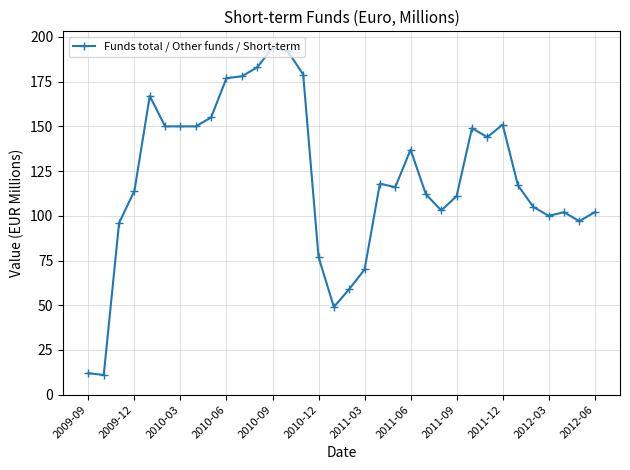

What is the minimum value shown in the chart?

11